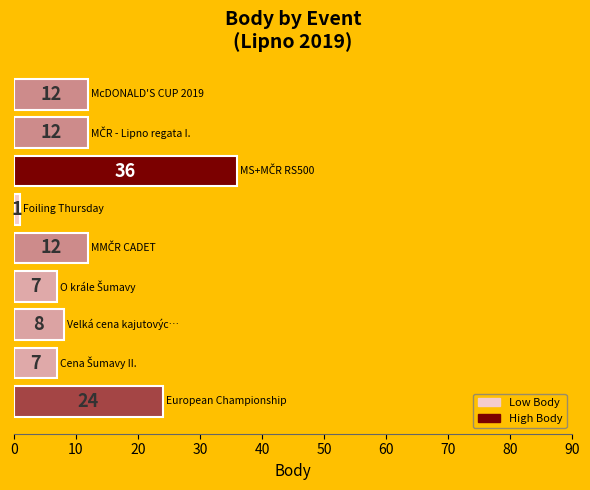

What is the sum of all values?

119